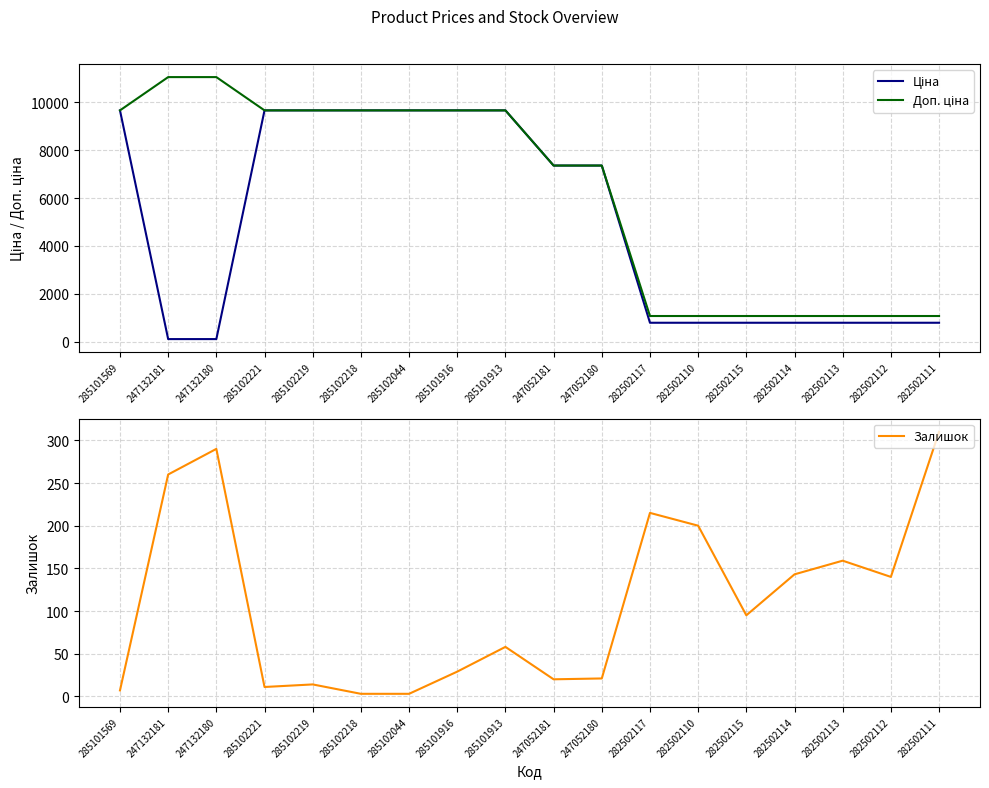

Where is Ціна nearest to the value 4887?

247052181